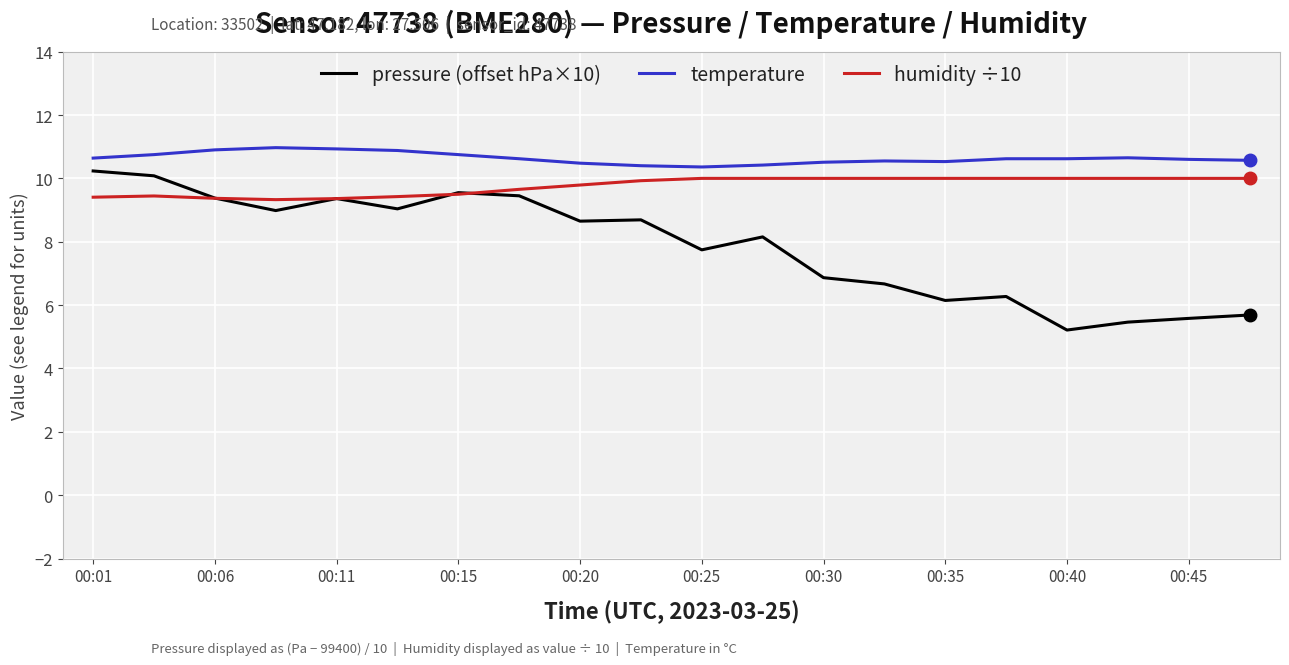

What is the lowest value of the temperature series?

10.4